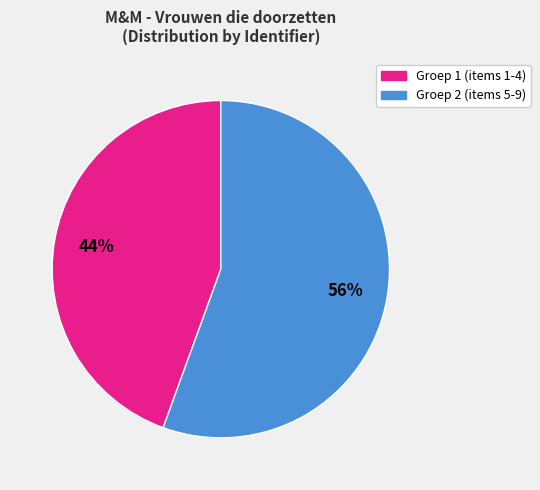

How many slices are in this pie chart?

2